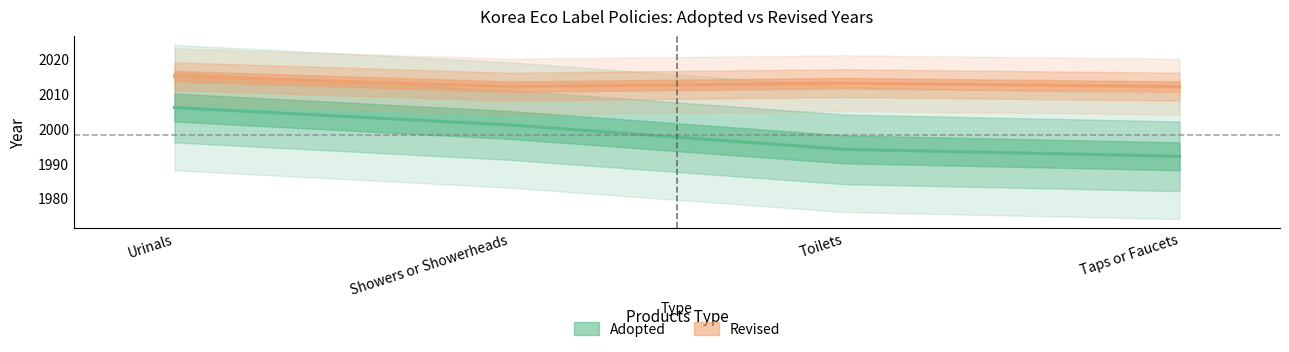

Reading left to right, extract all data points from this chart.

Adopted: 2006	2001	1994	1992
Revised: 2015	2012	2013	2012